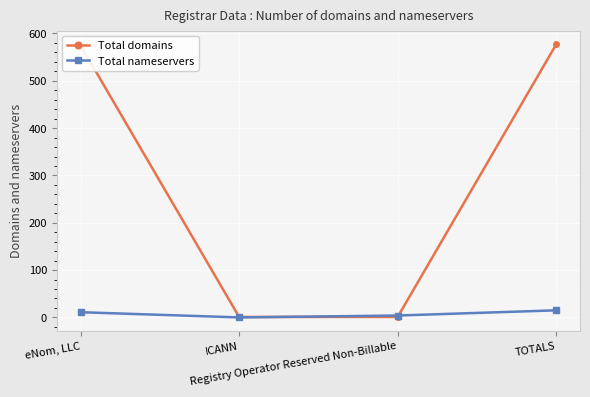

The Total domains series shows 1 at ICANN. True or false?

True